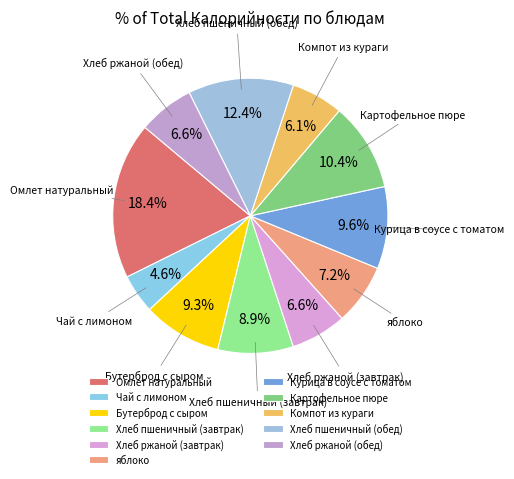

Is it true that Омлет натуральный is 7% of the pie?

False